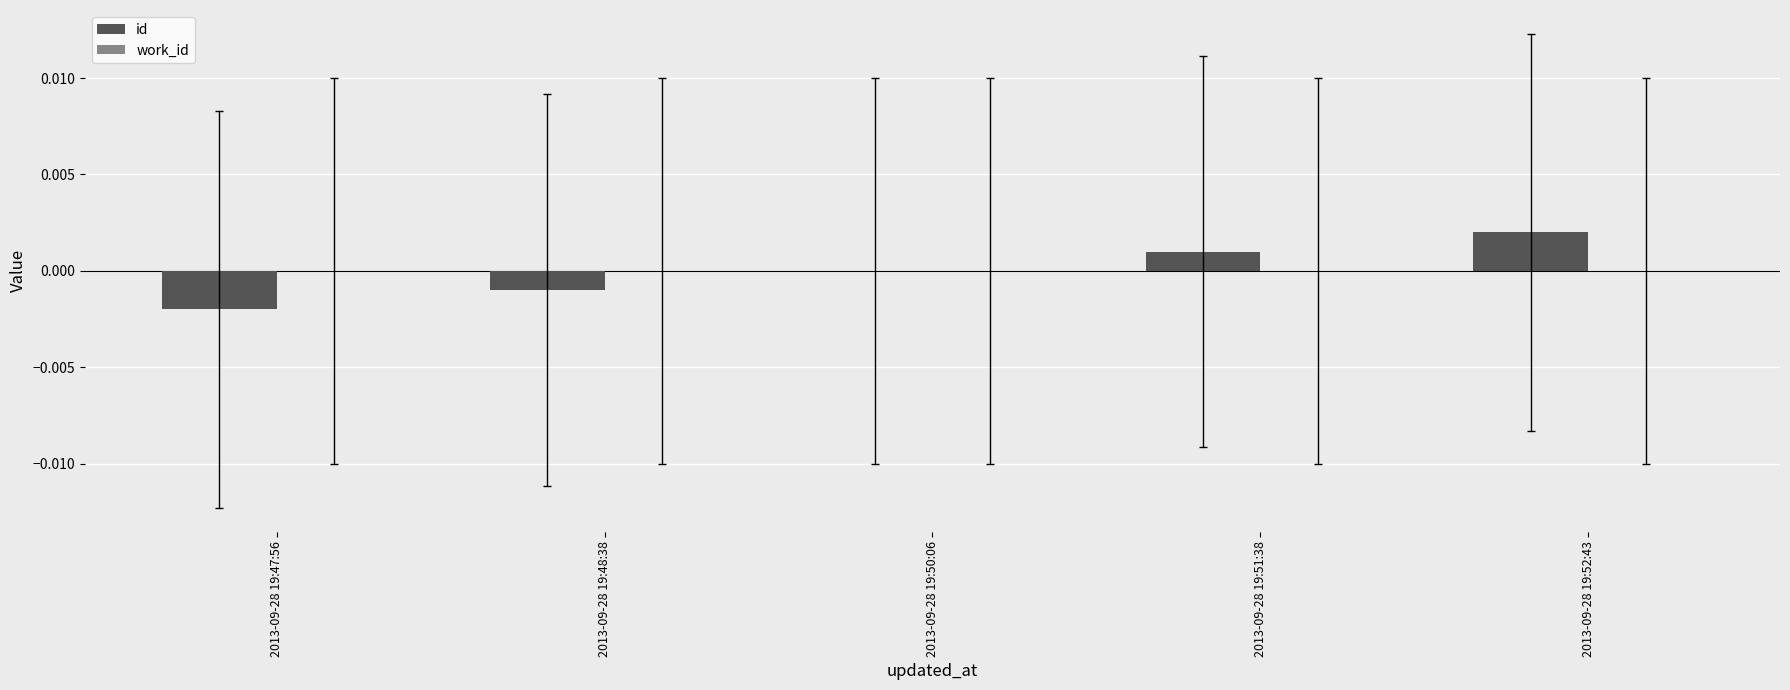

The chart shows a value of 0.0 at 2013-09-28 19:51:38. True or false?

True